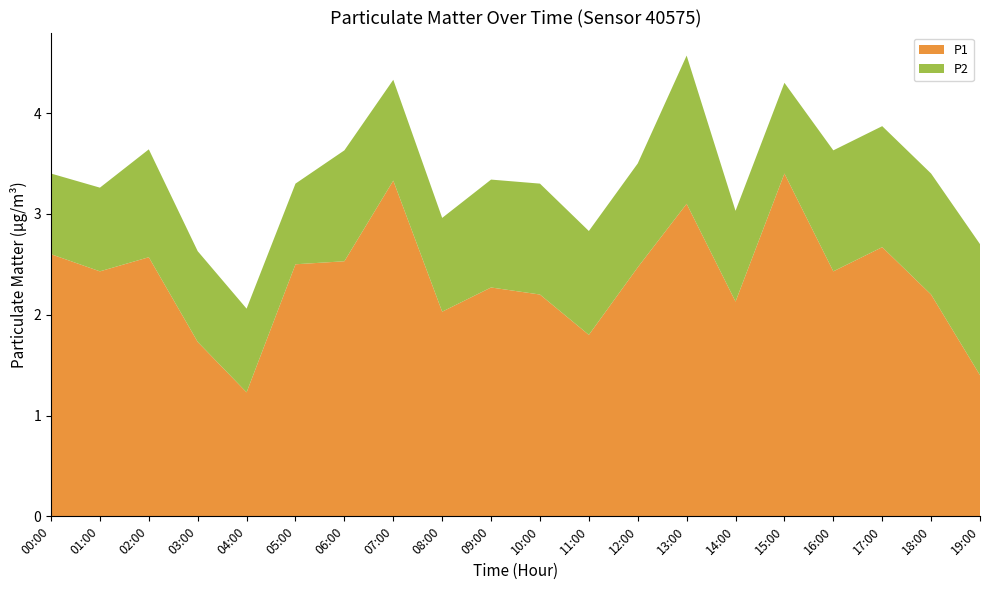

Reading right to left, what are all the values shown in this chart?

P1: 1.4	2.2	2.7	2.4	3.4	2.1	3.1	2.5	1.8	2.2	2.3	2.0	3.3	2.5	2.5	1.2	1.7	2.6	2.4	2.6
P2: 1.3	1.2	1.2	1.2	0.9	0.9	1.5	1.0	1.0	1.1	1.1	0.9	1.0	1.1	0.8	0.8	0.9	1.1	0.8	0.8